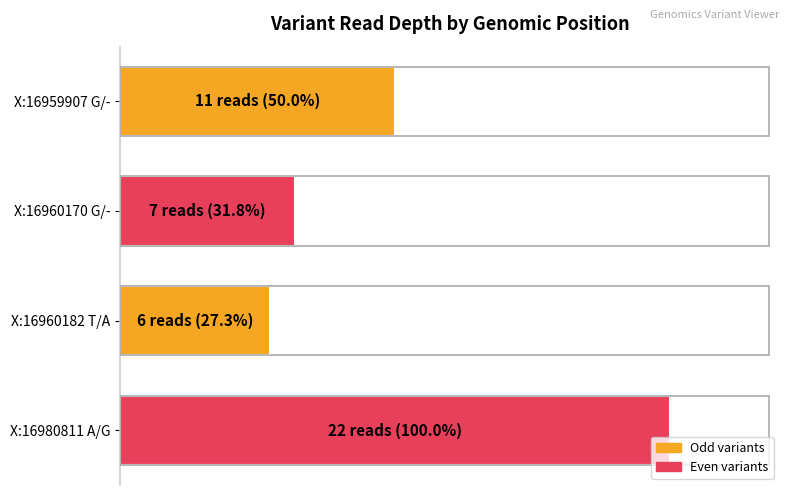

Which label corresponds to the smallest value in the chart?

X:16960182 T/A